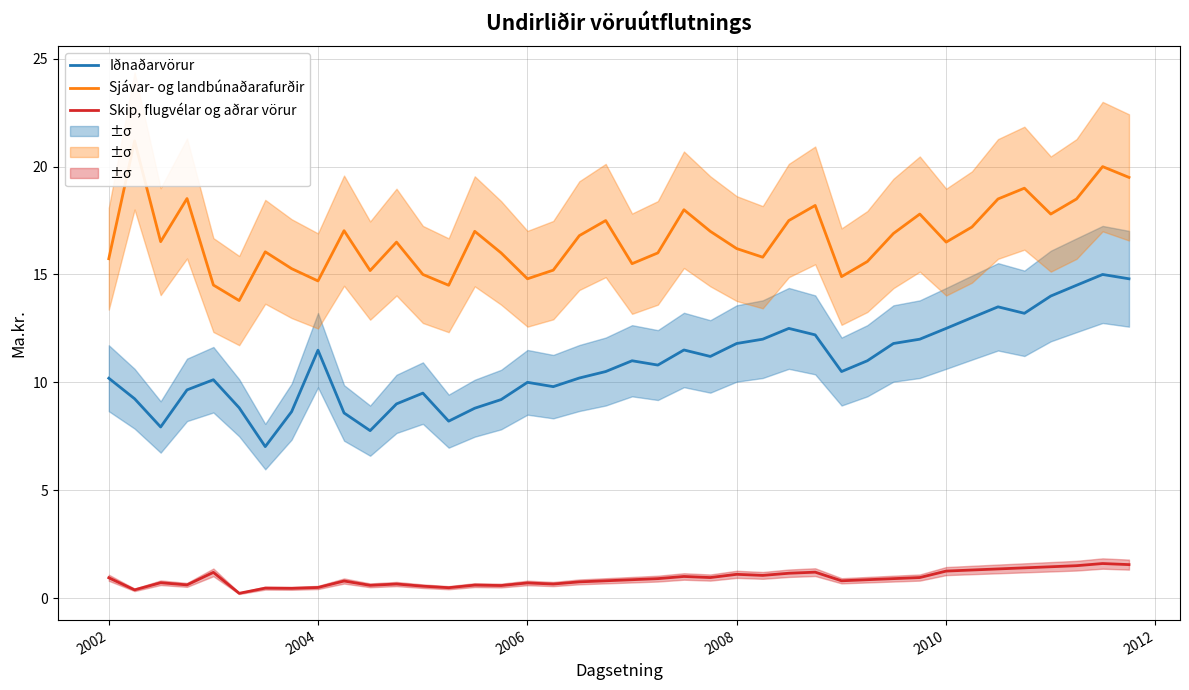

True or false: Iðnaðarvörur and Skip, flugvélar og aðrar vörur intersect in this chart.

False